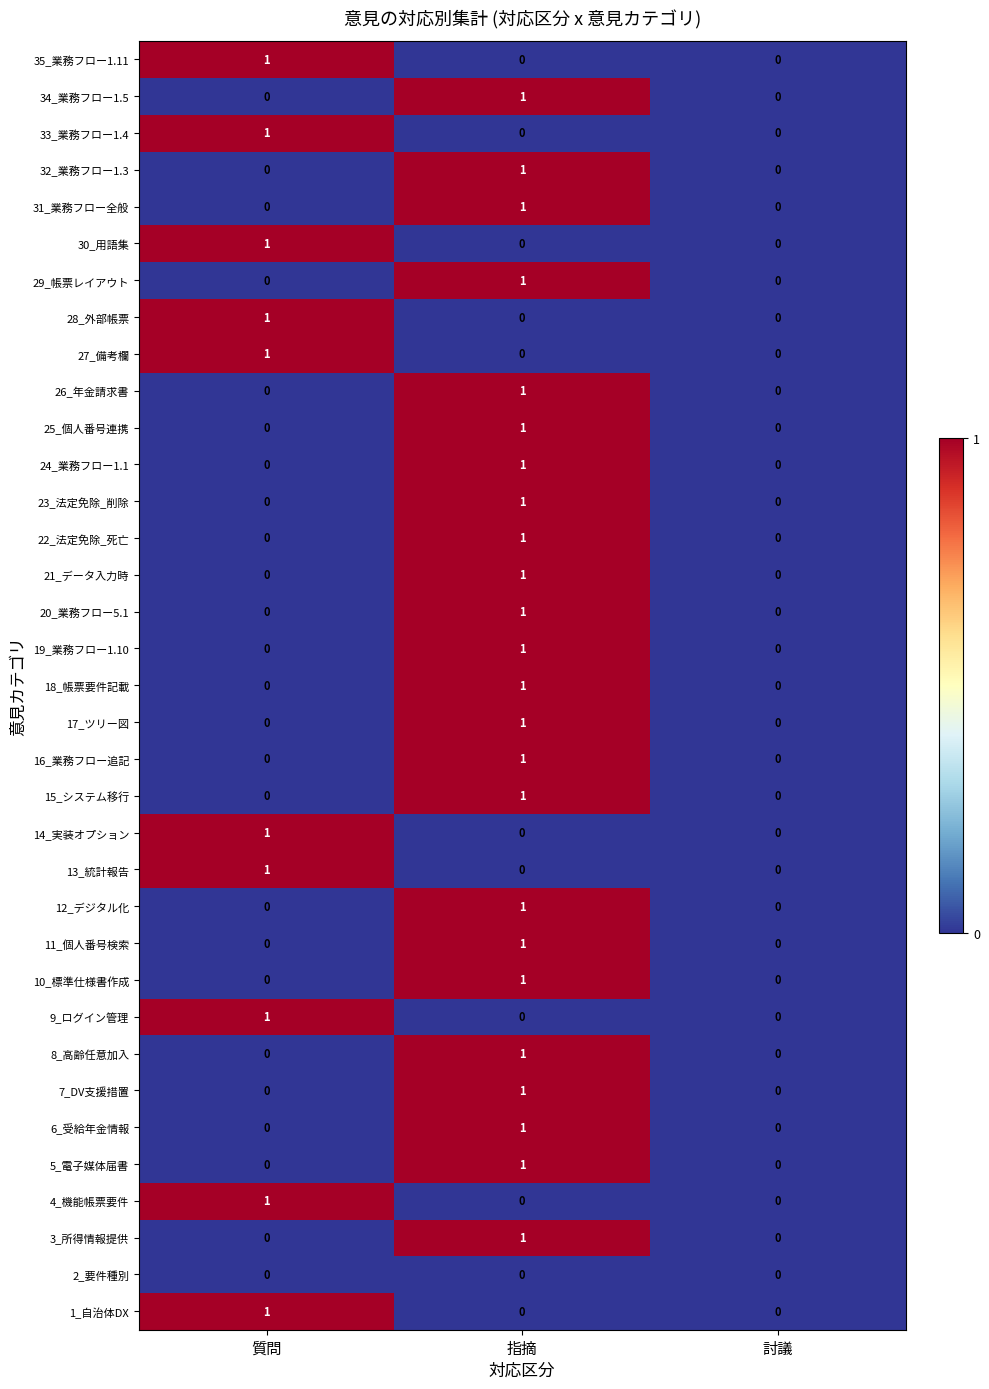

The 32_業務フロー1.3 series shows 0 at 討議. True or false?

True